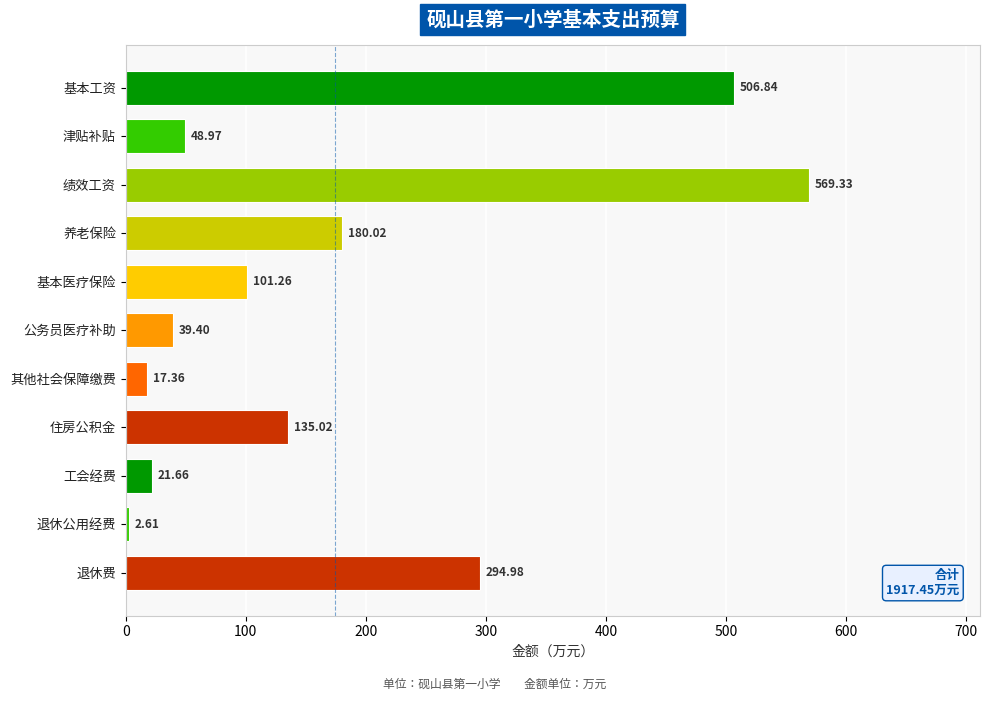

Rank the categories by value from highest to lowest.

绩效工资, 基本工资, 退休费, 养老保险, 住房公积金, 基本医疗保险, 津贴补贴, 公务员医疗补助, 工会经费, 其他社会保障缴费, 退休公用经费